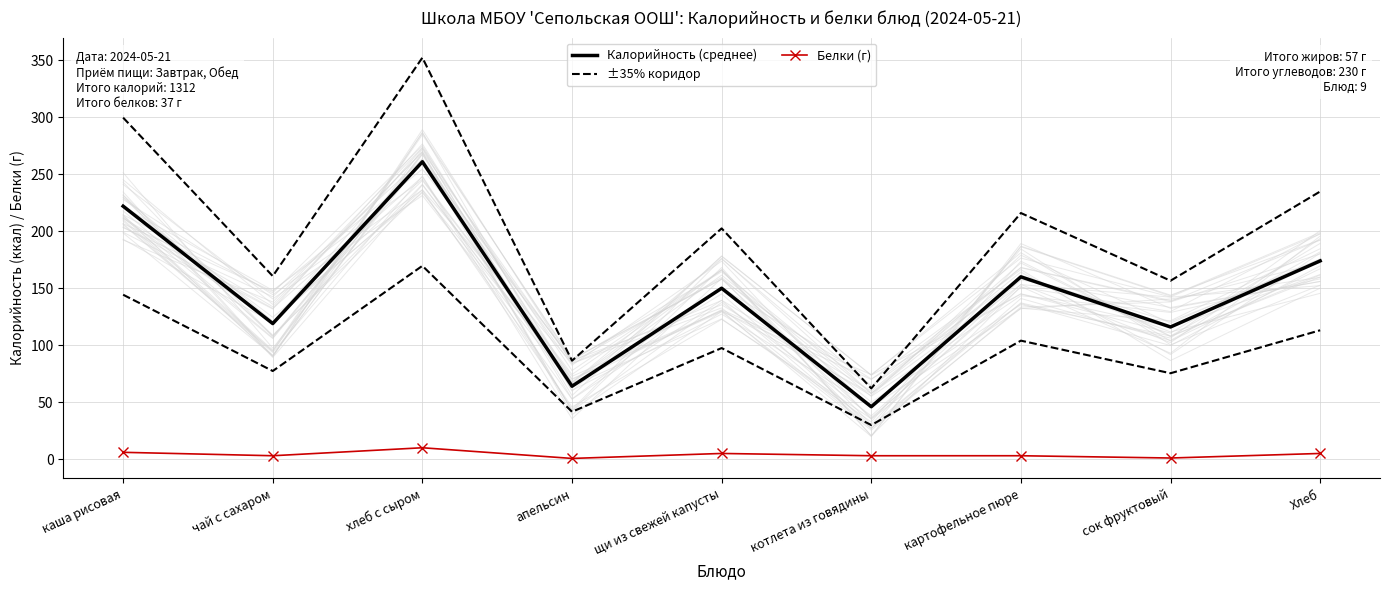

What is the difference between the maximum and minimum values in the Белки (г) series?

9.4